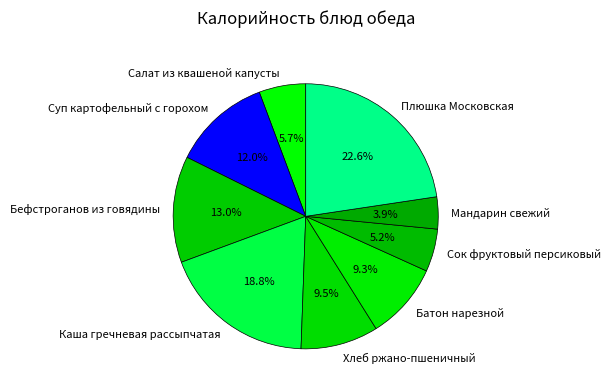

How much of the chart is everything except Батон нарезной?

90.7%